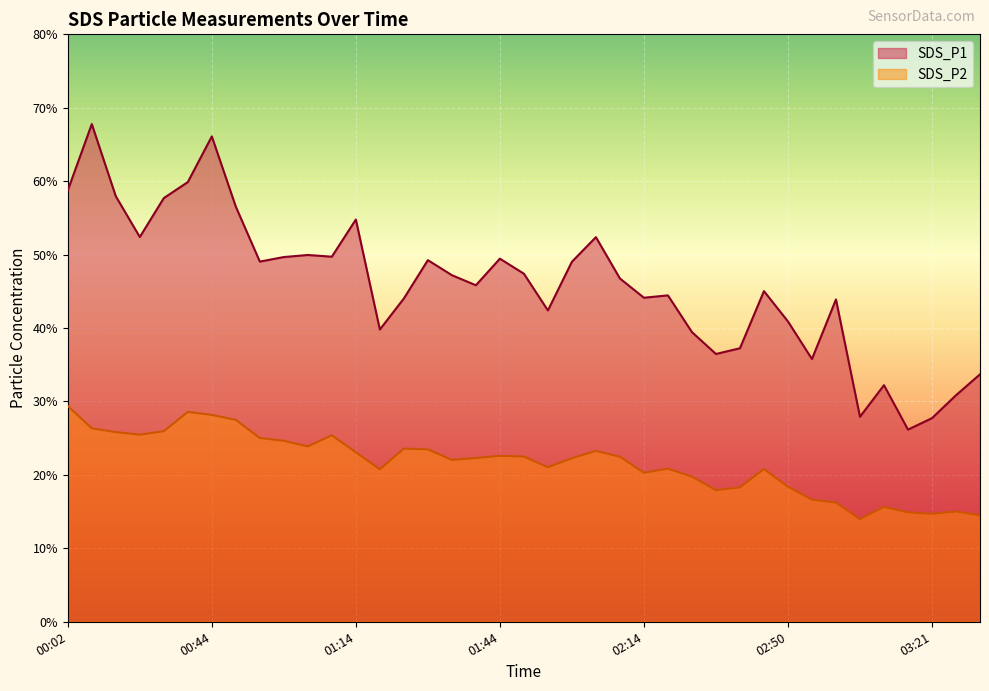

What is the smallest value displayed?

14.0